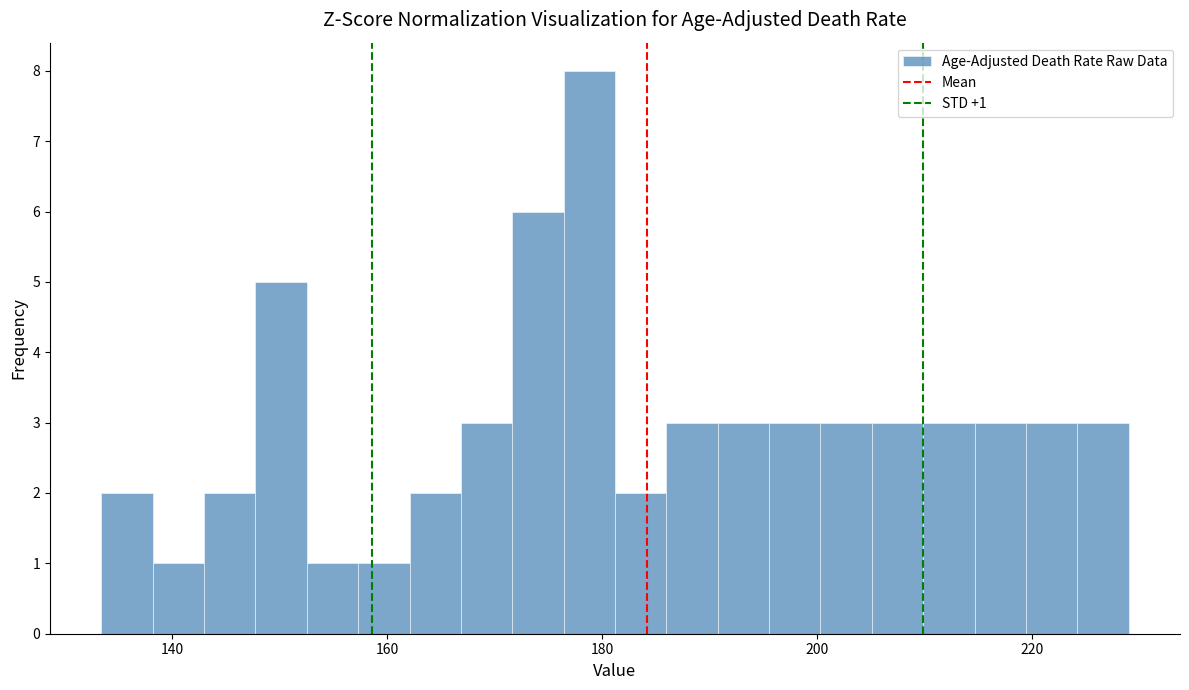

Around what value on the x-axis is the tallest bar? Give the approximate position of its centre, as read against the axis.

178